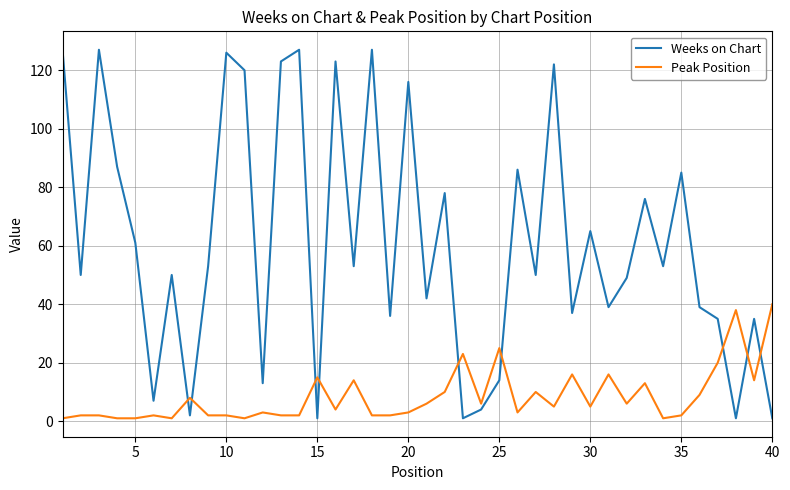

What is the lowest value of the Peak Position series?

1